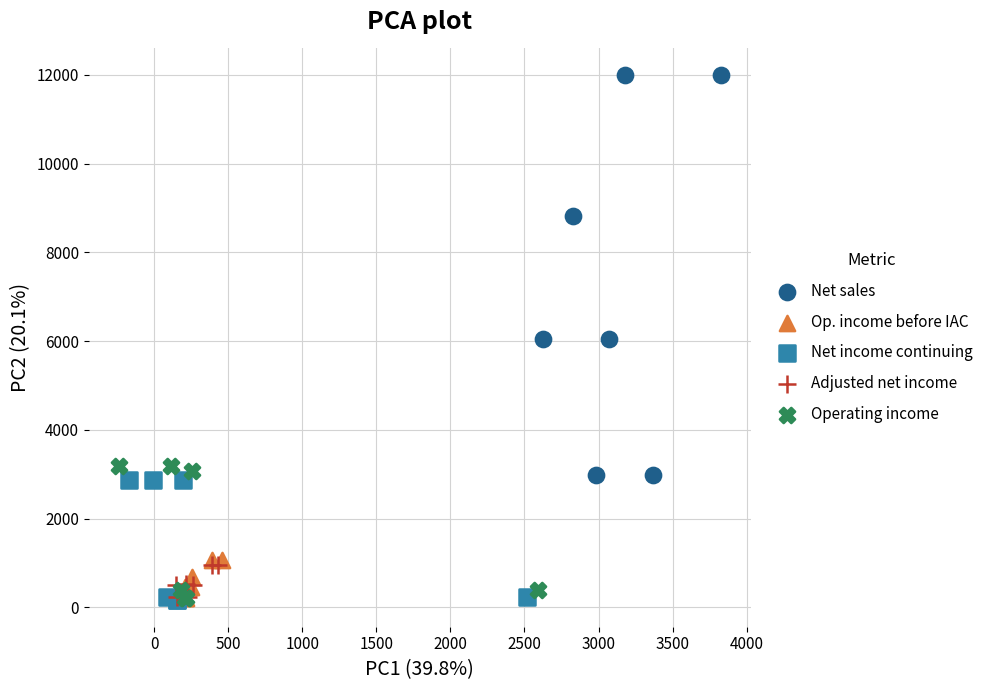

Which series reaches the maximum Y coordinate?

Net sales